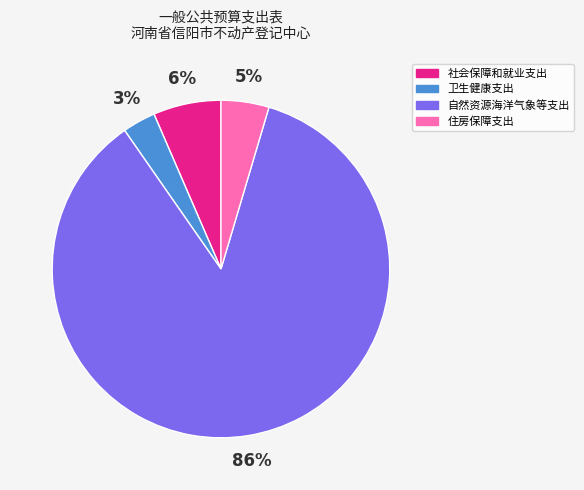

Rank the categories by value from lowest to highest.

卫生健康支出, 住房保障支出, 社会保障和就业支出, 自然资源海洋气象等支出